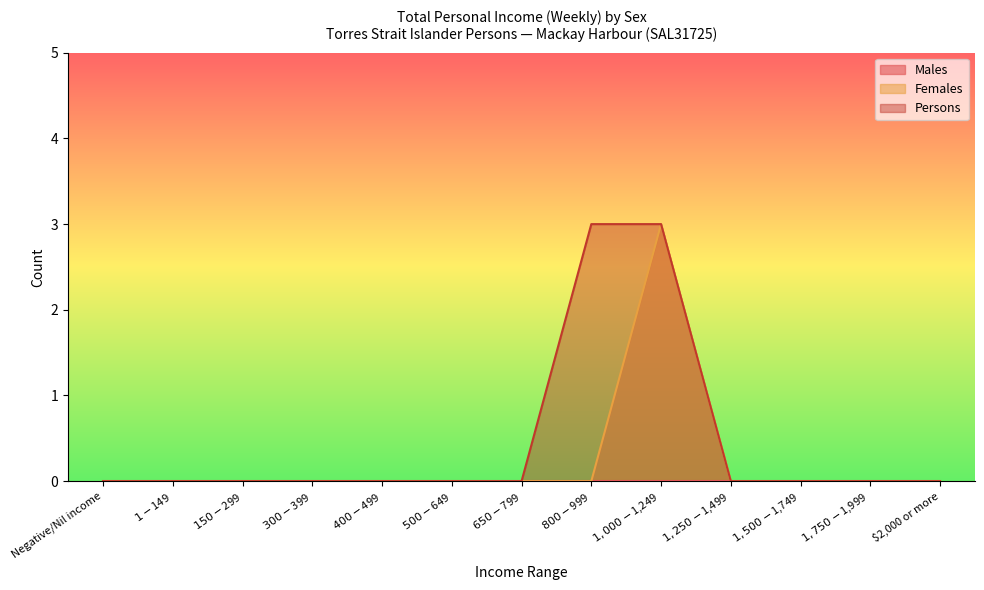

True or false: Females and Persons intersect in this chart.

False